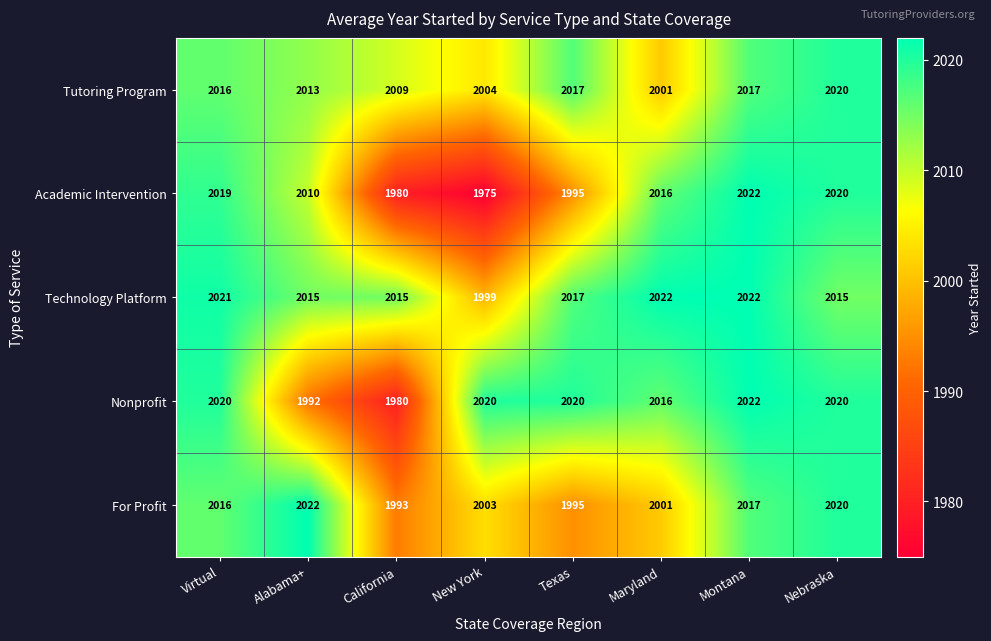

What is the minimum value shown in the chart?

1975